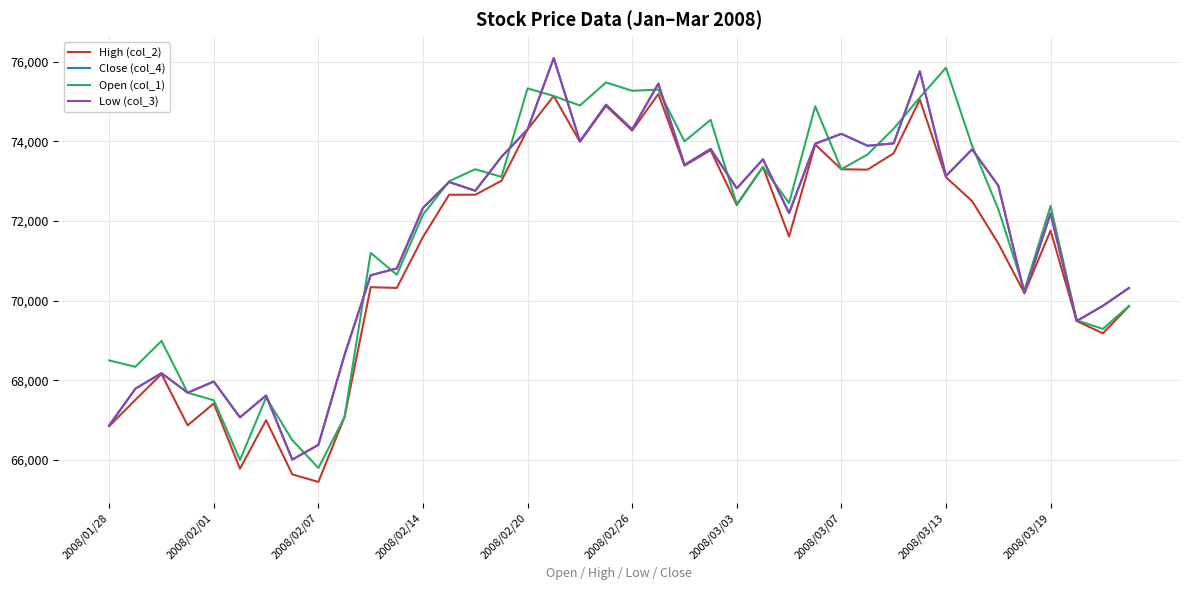

Which series has the largest range (max minus min)?

Close (col_4)